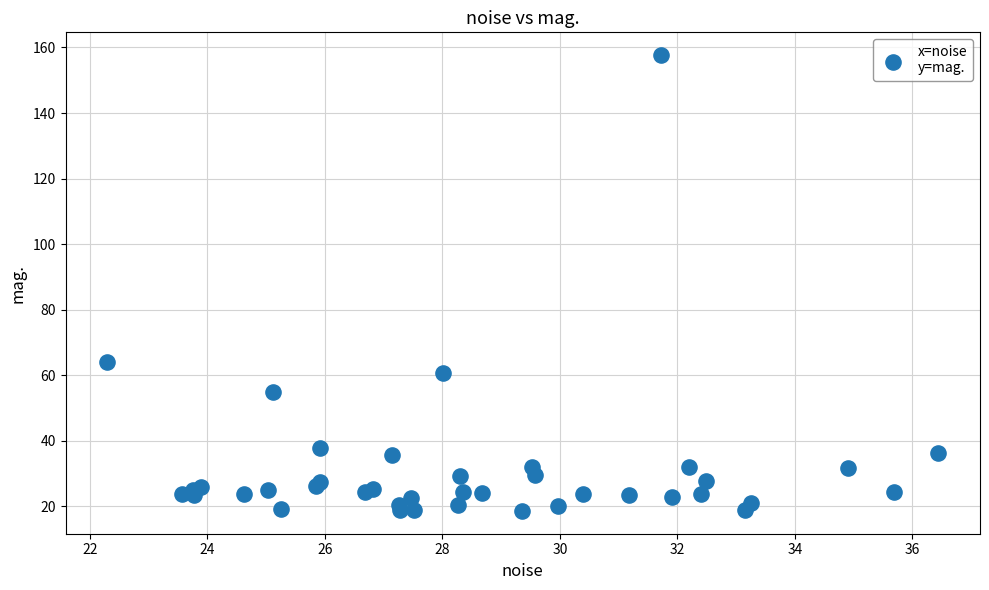

What Y value in the scatter plot is closest to 88?

64.0